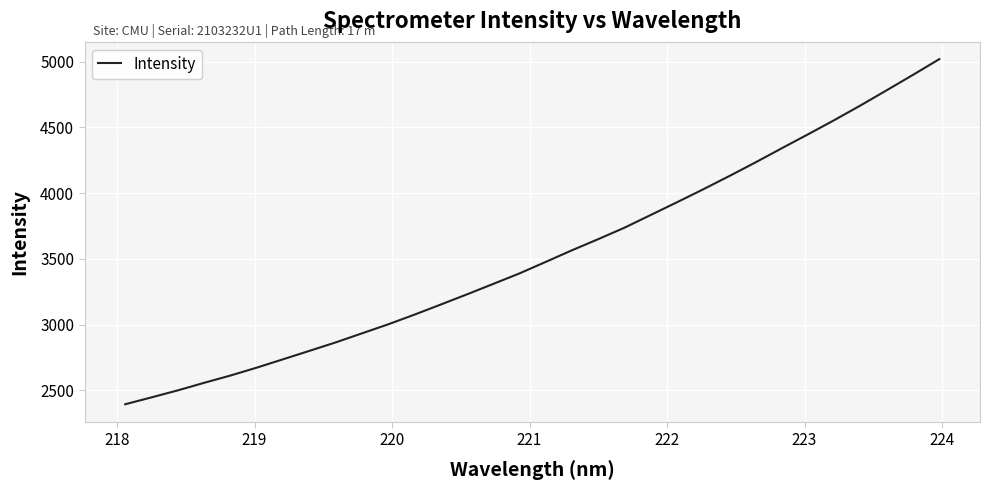

What is the difference between the maximum and minimum values?

2626.2